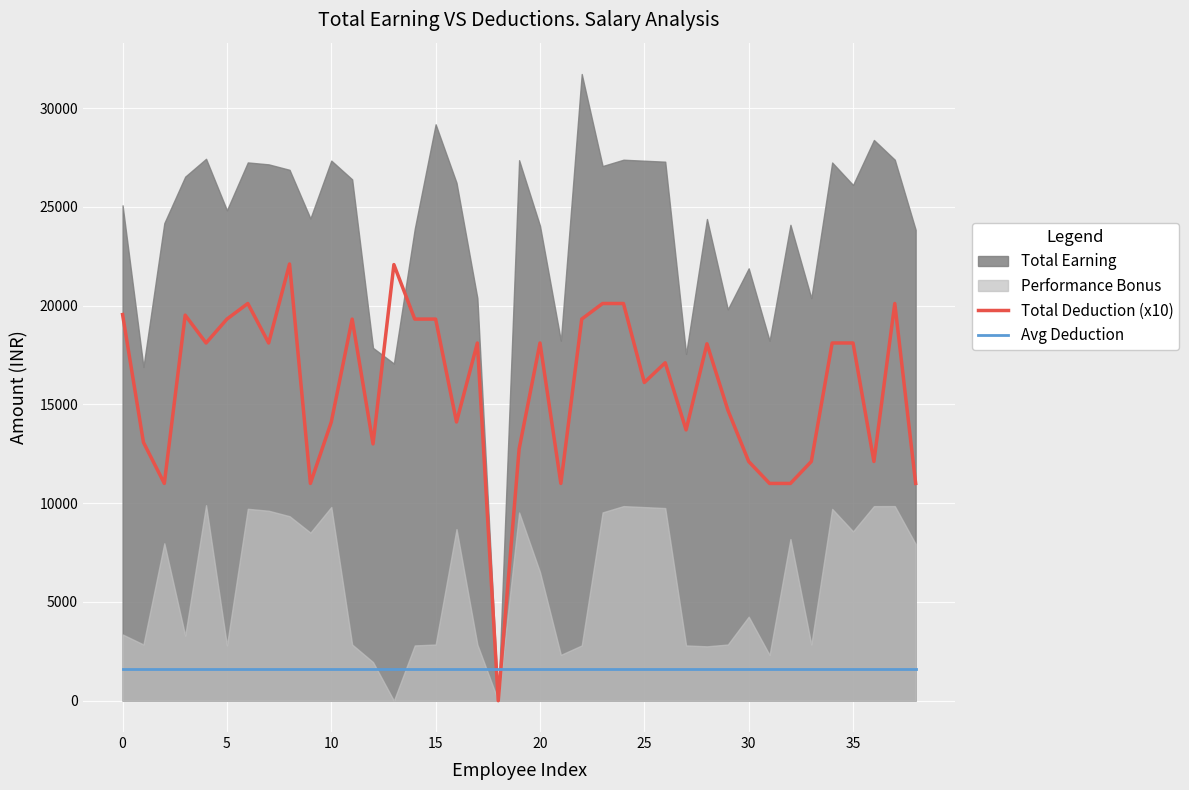

After their last crossing, which series has the higher values: Total Deduction (x10) or Avg Deduction?

Total Deduction (x10)